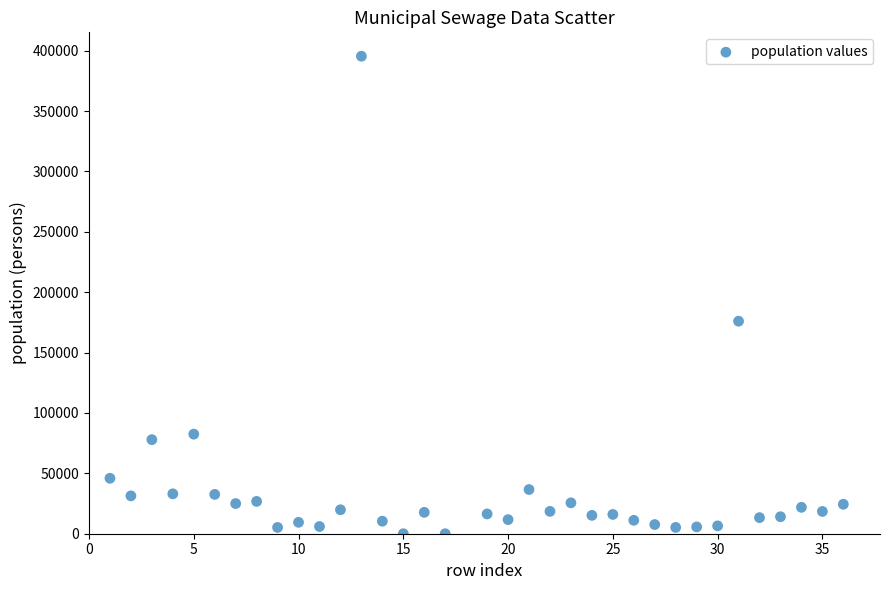

What Y value in the scatter plot is closest to 197716?

175993